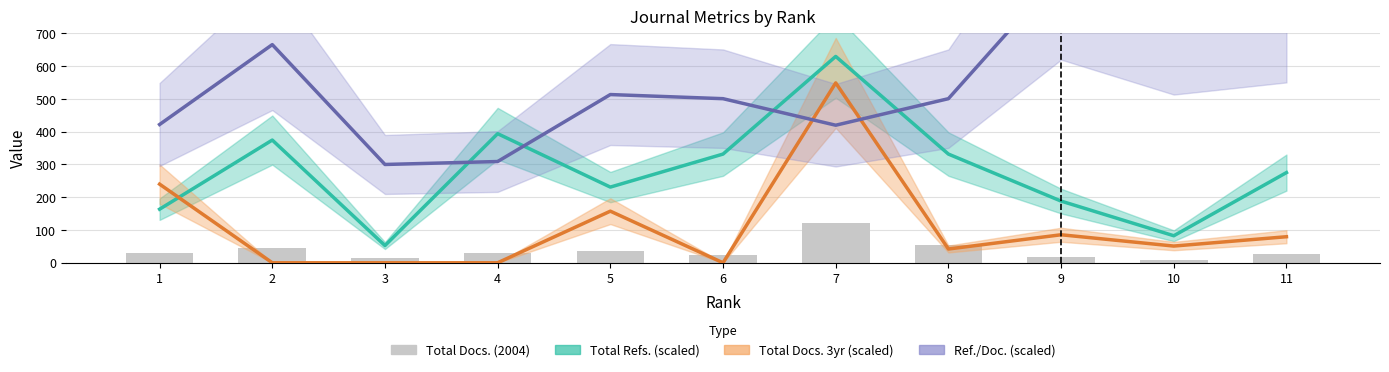

Count the number of data series in this chart.

4